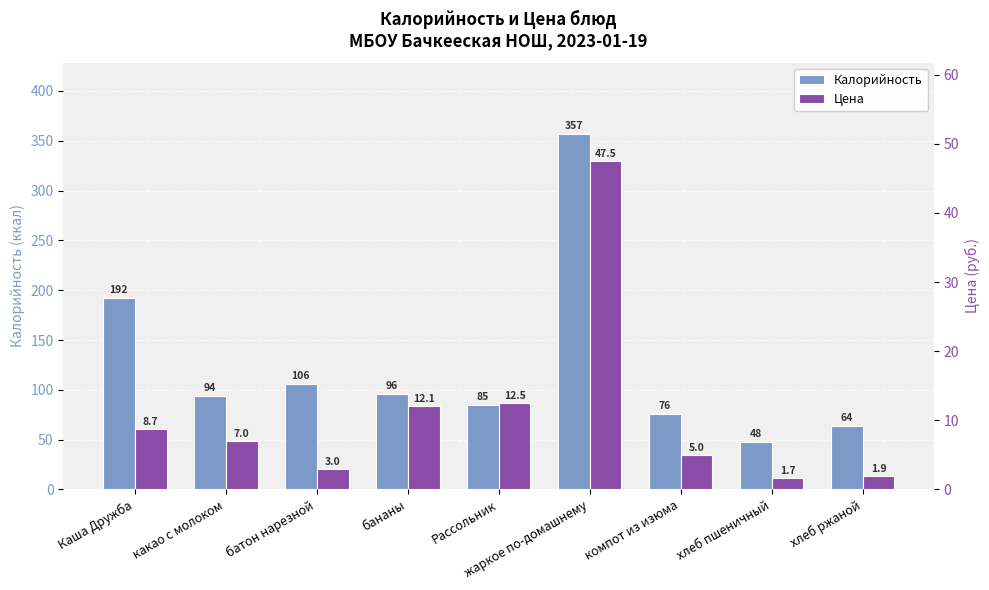

What is the value of the Калорийность bar at the 5th from the left?

85.0